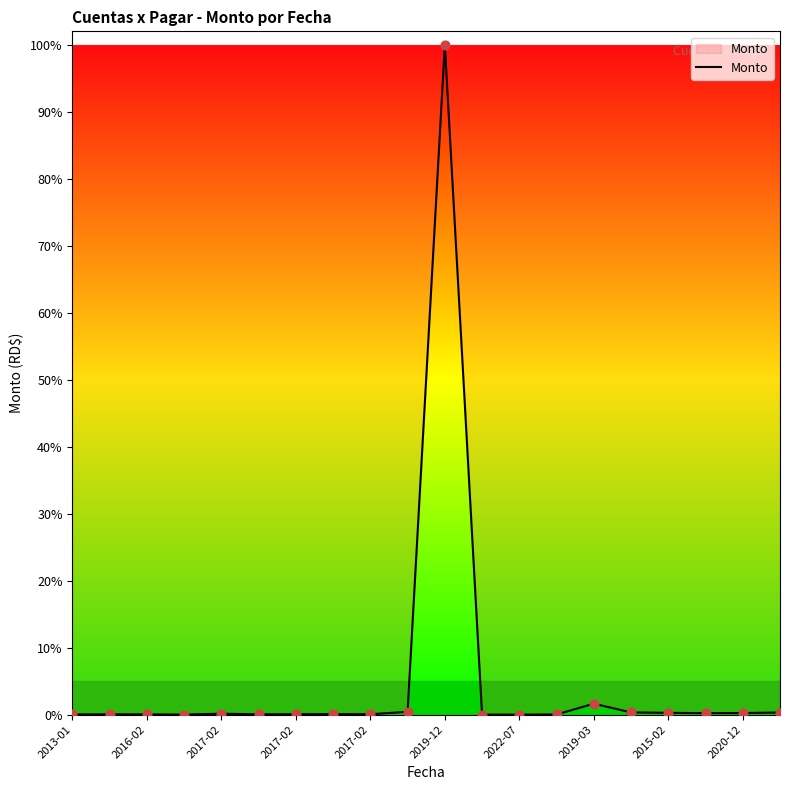

Is this an area chart (filled region under the line)?

Yes